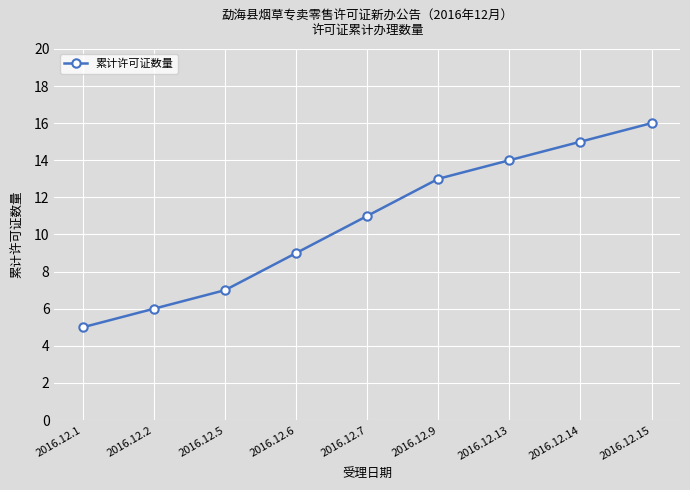

What is the maximum value shown in the chart?

16